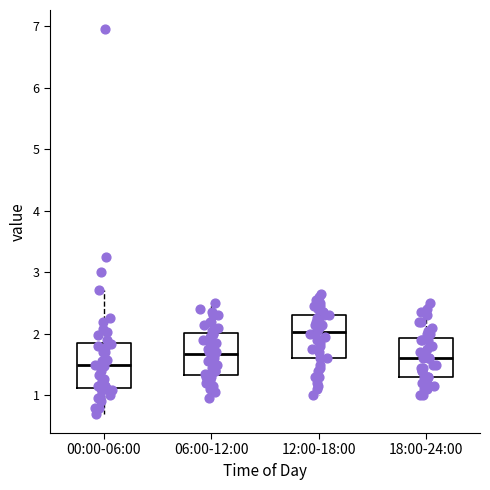

Which box has the lowest median line?

00:00-06:00